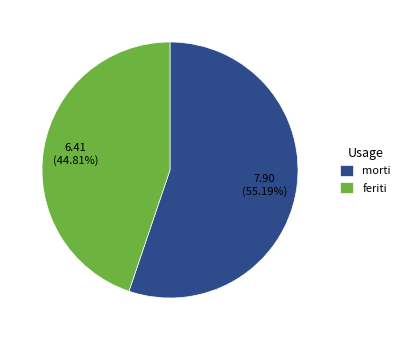

Is morti the majority of the pie?

Yes